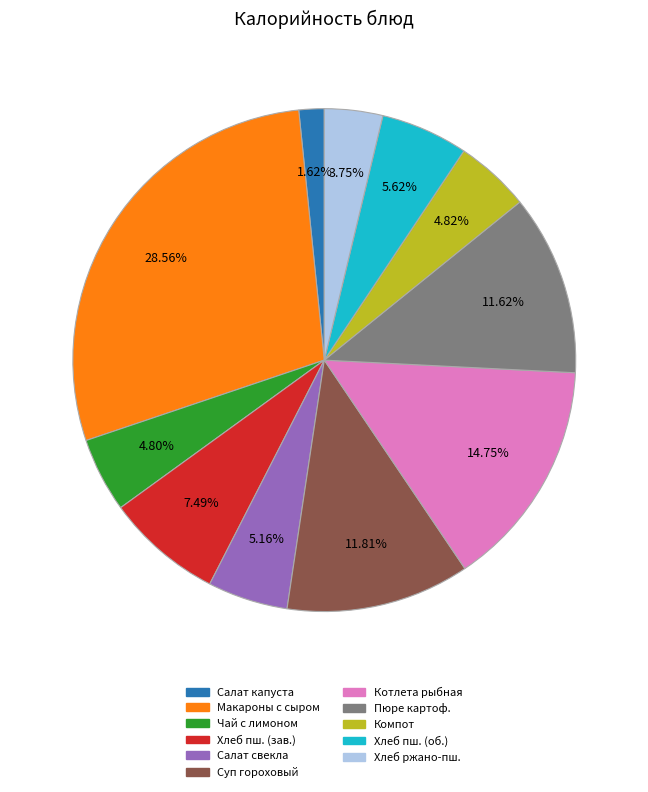

Is there a majority slice in this chart?

No